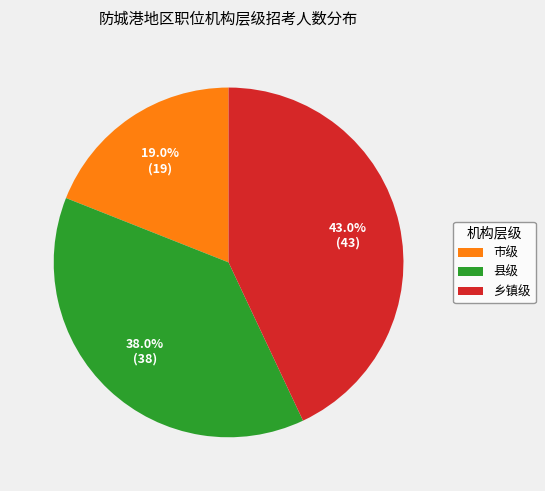

What portion of the pie excludes 乡镇级?

57.0%